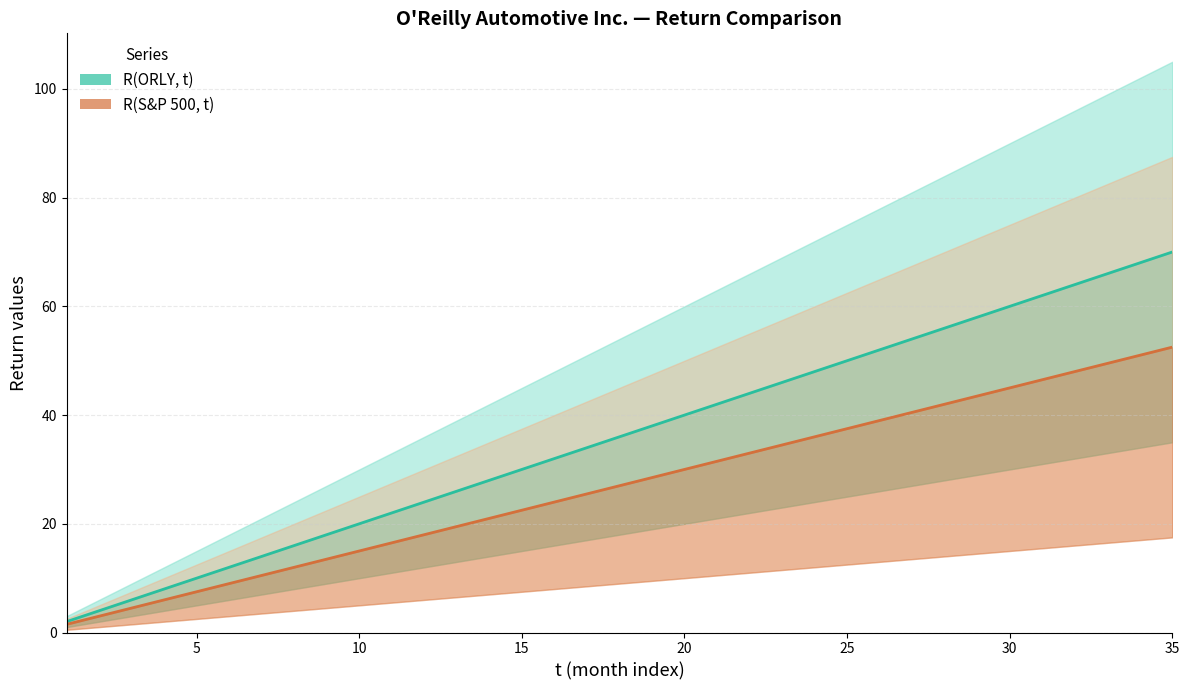

Rank the series at 5 from lowest to highest value.

R(S&P 500, t) mid, R(ORLY, t) mid